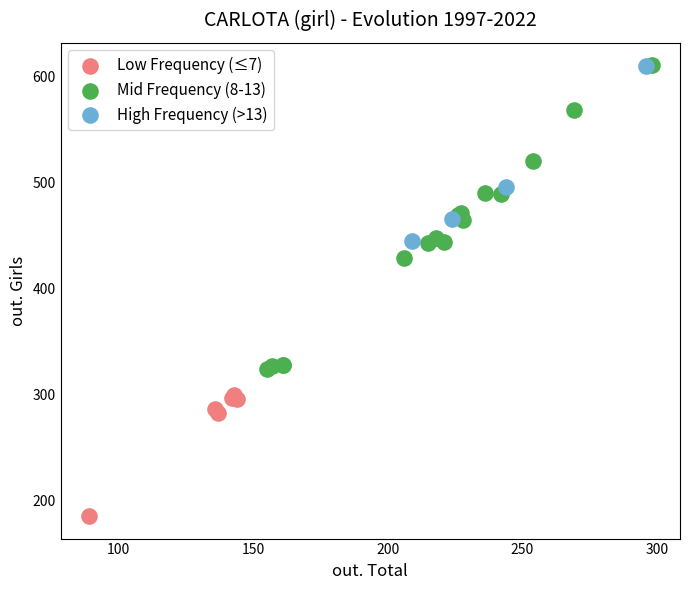

Which series has the widest spread of Y values?

Mid Frequency (8-13)